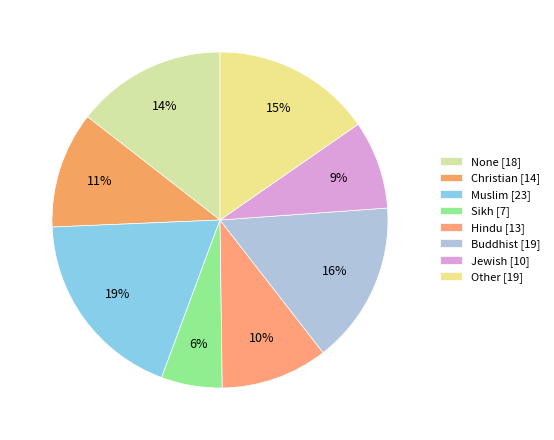

Between Jewish and Other, which is larger?

Other